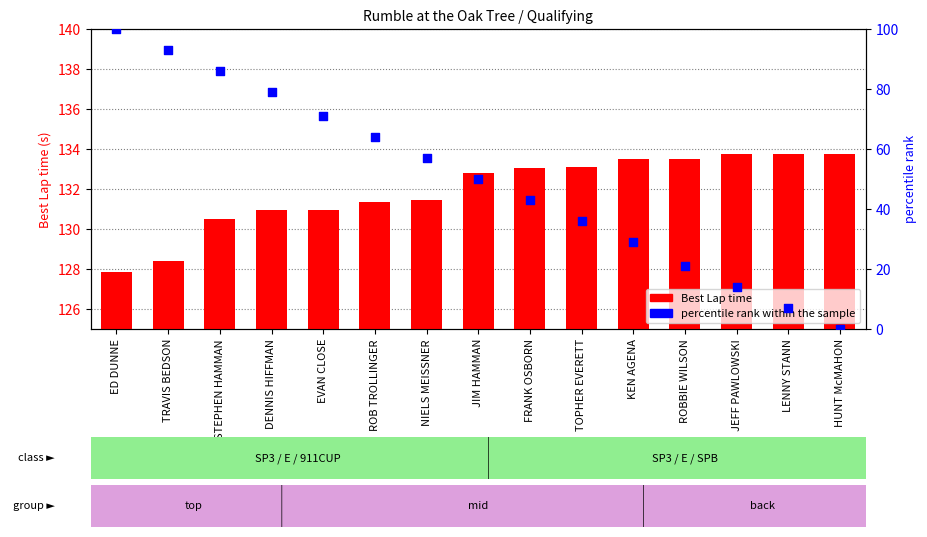

Which series has the largest total across all categories?

Best Lap time